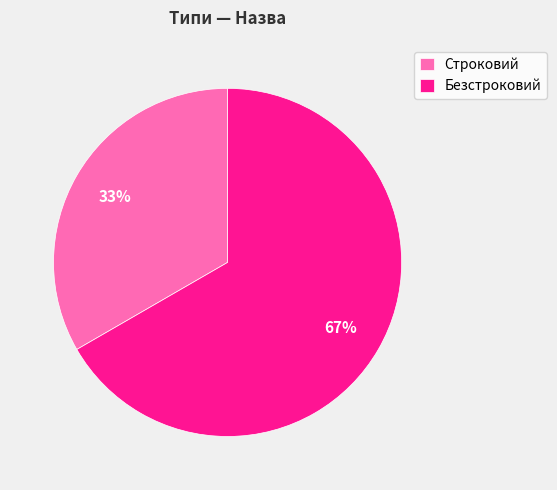

Between Безстроковий and Строковий, which is larger?

Безстроковий